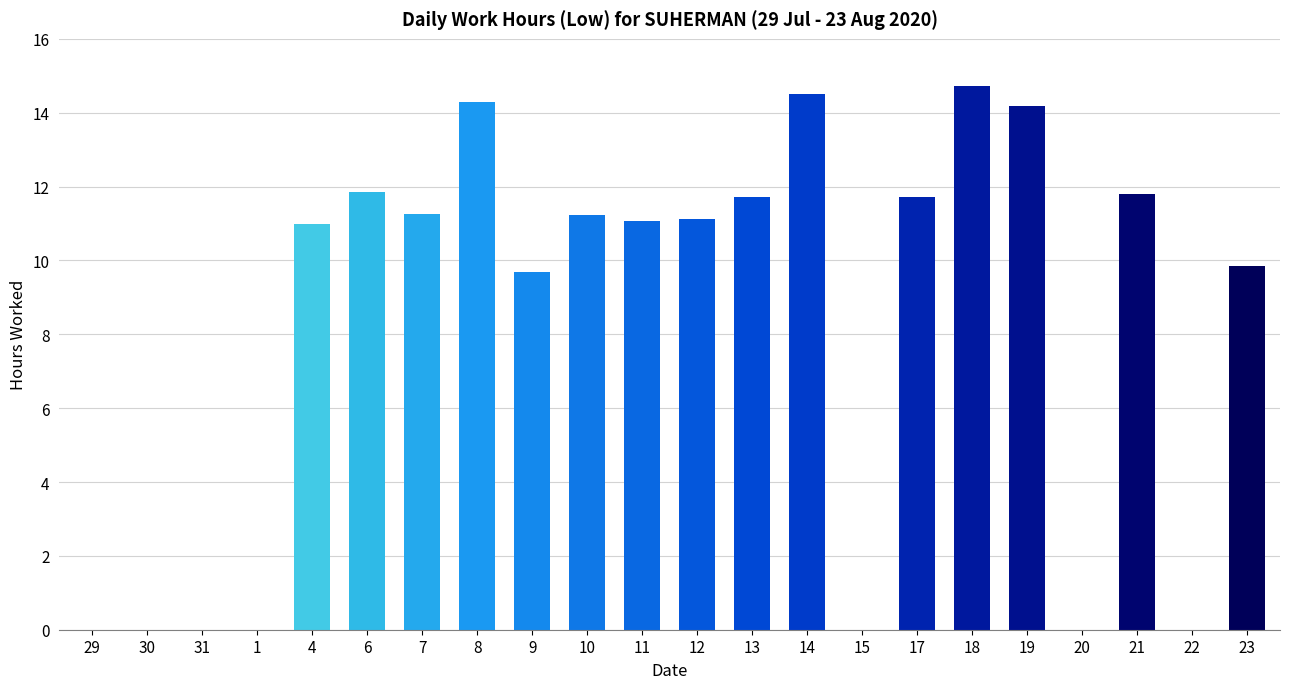

Is it true that the value at 14 is 14.5?

True